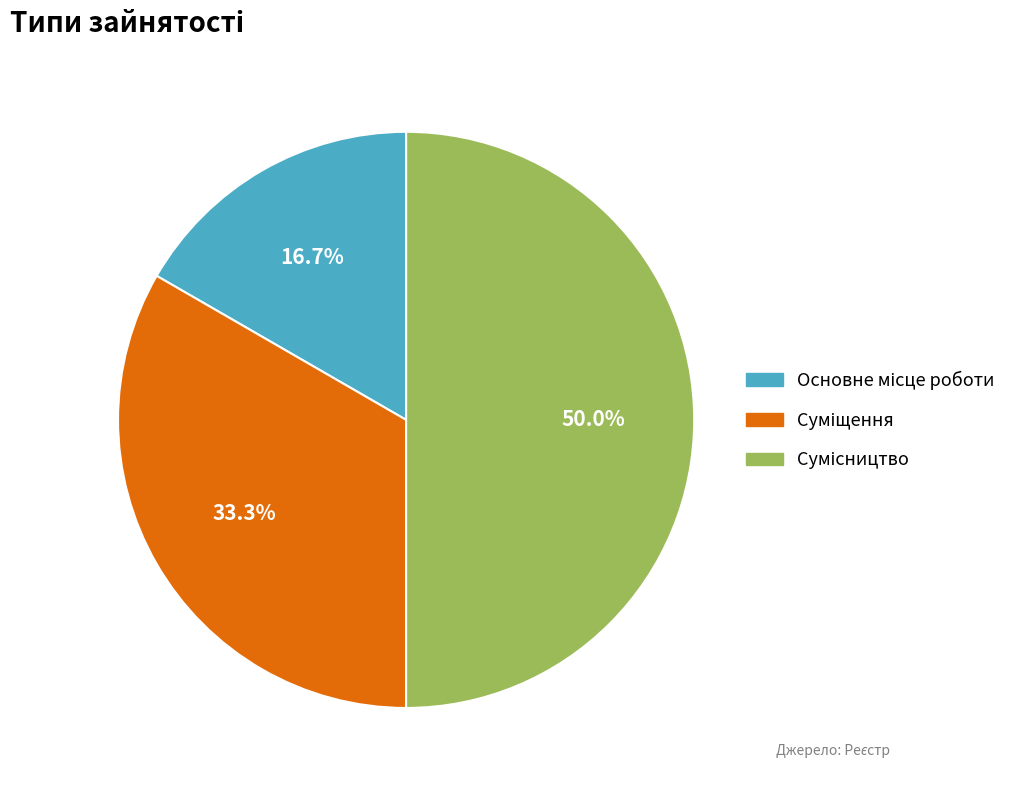

Combined, do Сумісництво and Основне місце роботи account for over 50%?

Yes